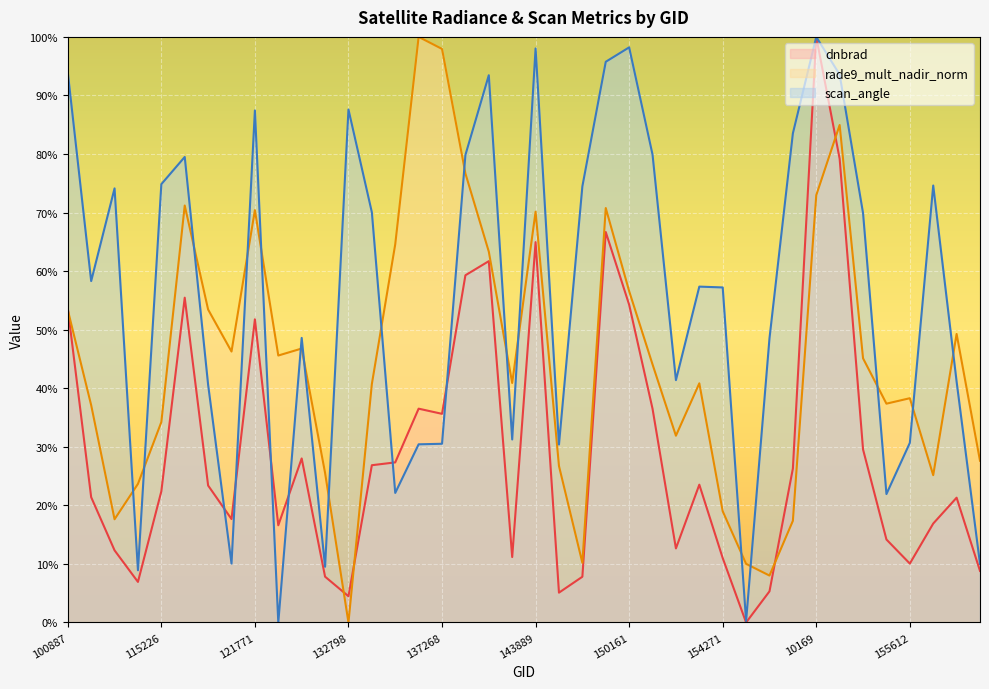

Does the chart display data point markers on the line(s)?

No